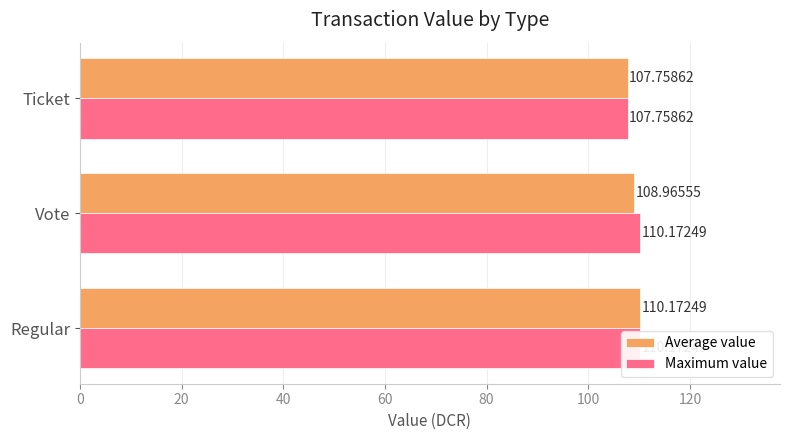

At how many categories does at least one series exceed 108?

2